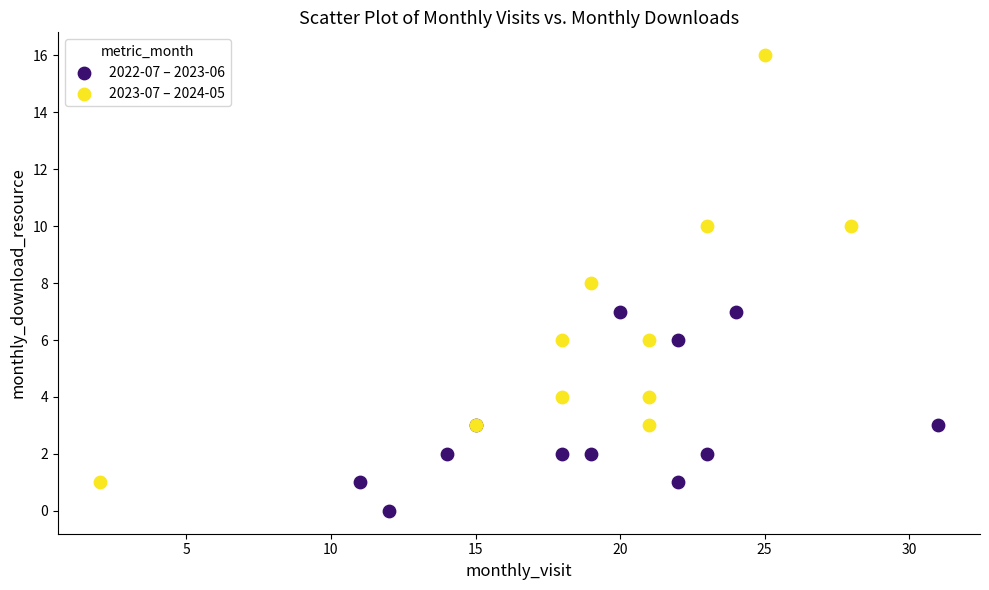

Which series reaches the minimum Y coordinate?

2022-07 – 2023-06